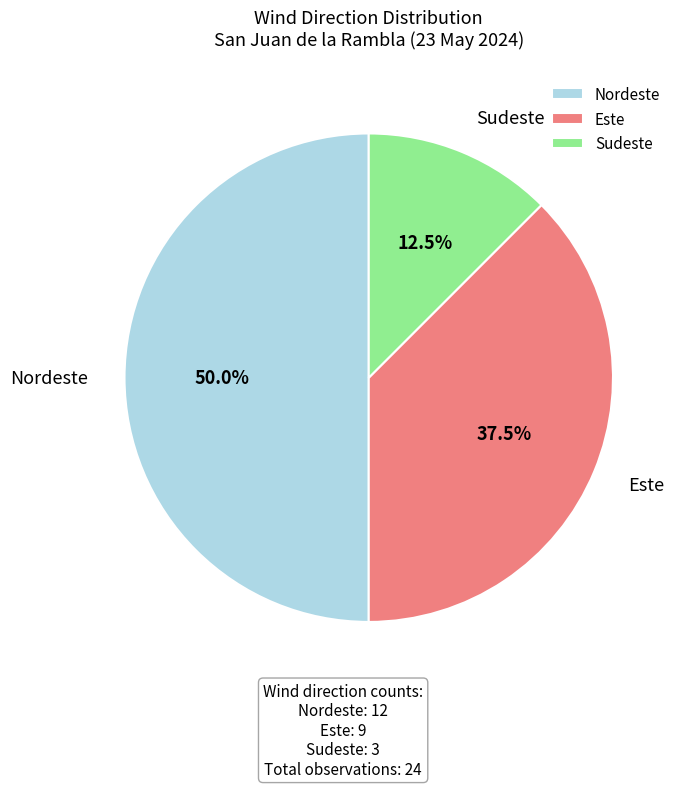

Rank the categories by value from lowest to highest.

Sudeste, Este, Nordeste